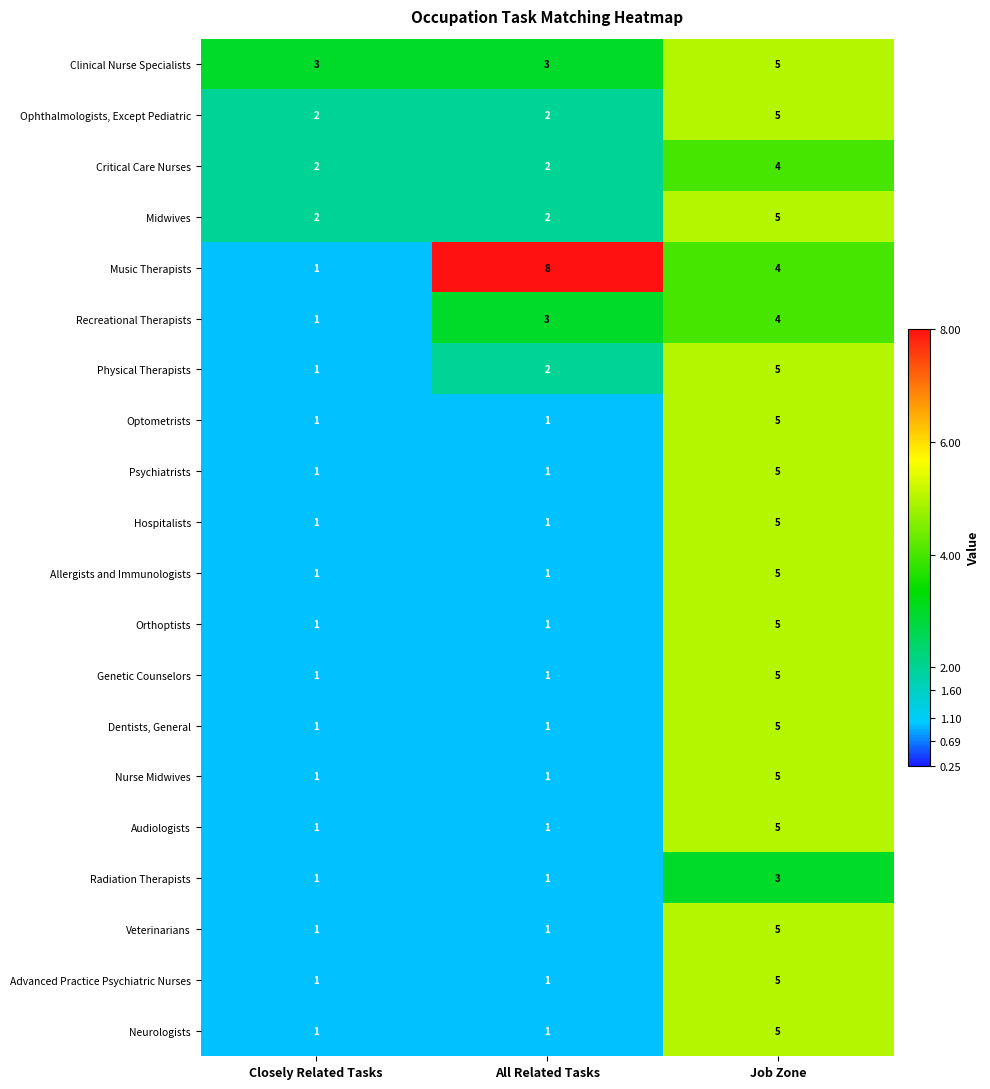

What is the sum of the Dentists, General values at Closely Related Tasks and Job Zone?

6